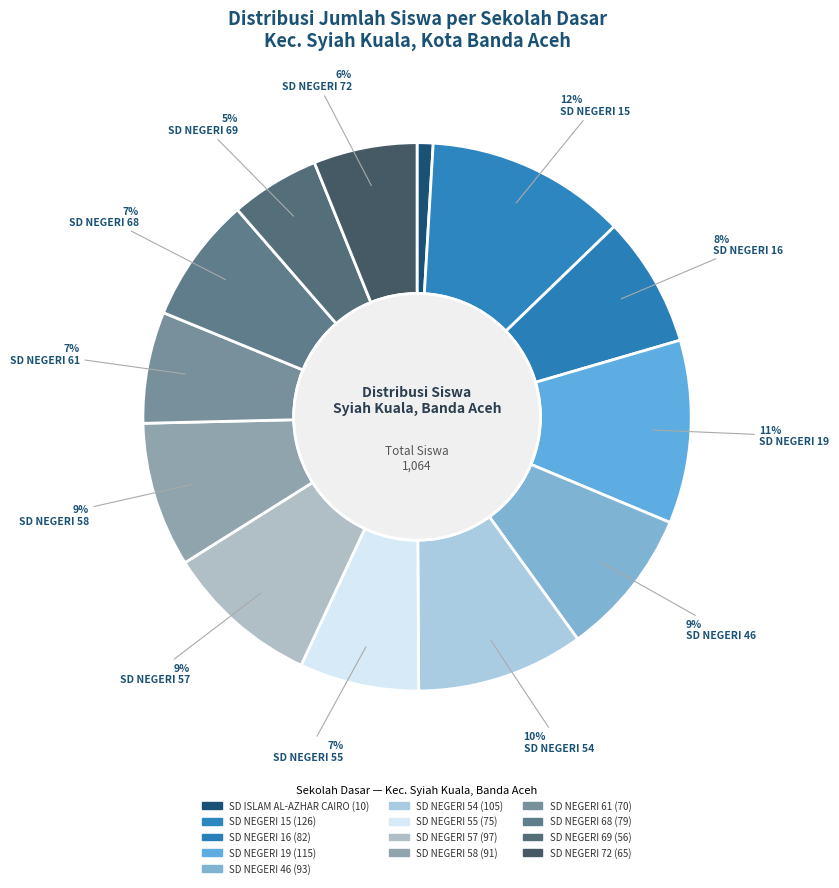

What percentage do SD NEGERI 54 and SD NEGERI 68 together represent?

17.3%